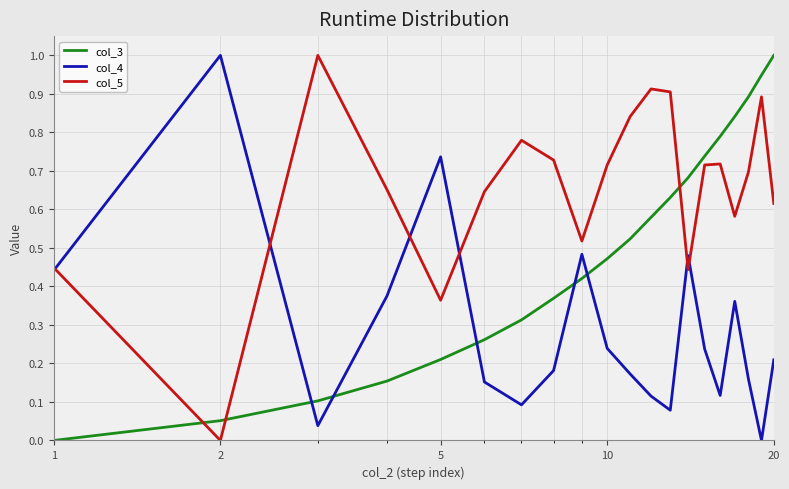

Which series has the largest total across all categories?

col_5